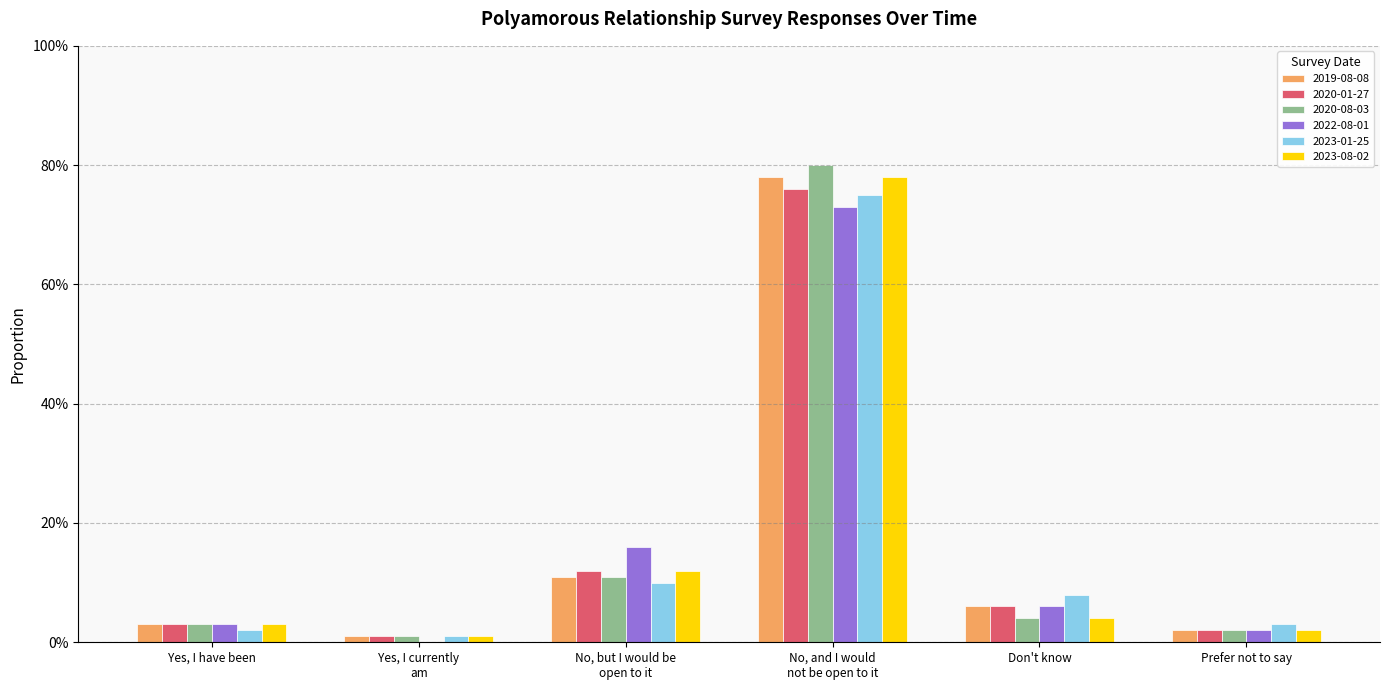

Are the bars horizontal?

No